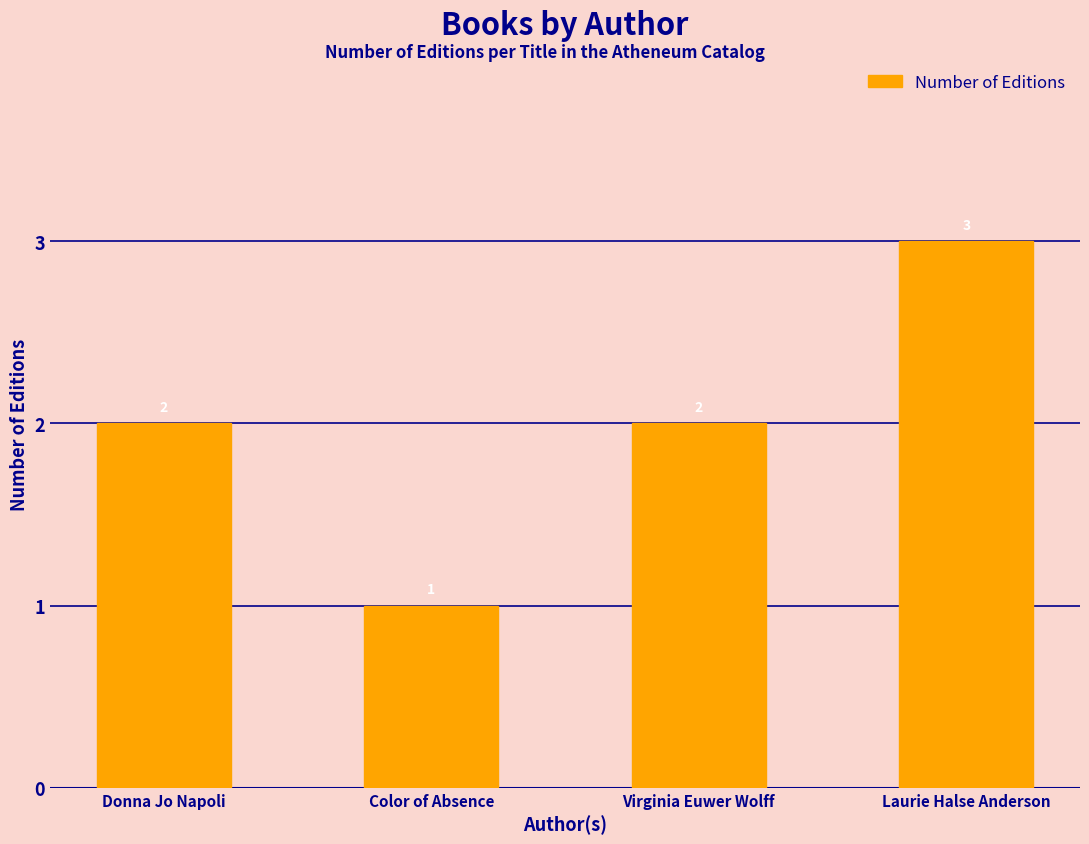

Count the values in the range 2 to 3.

3